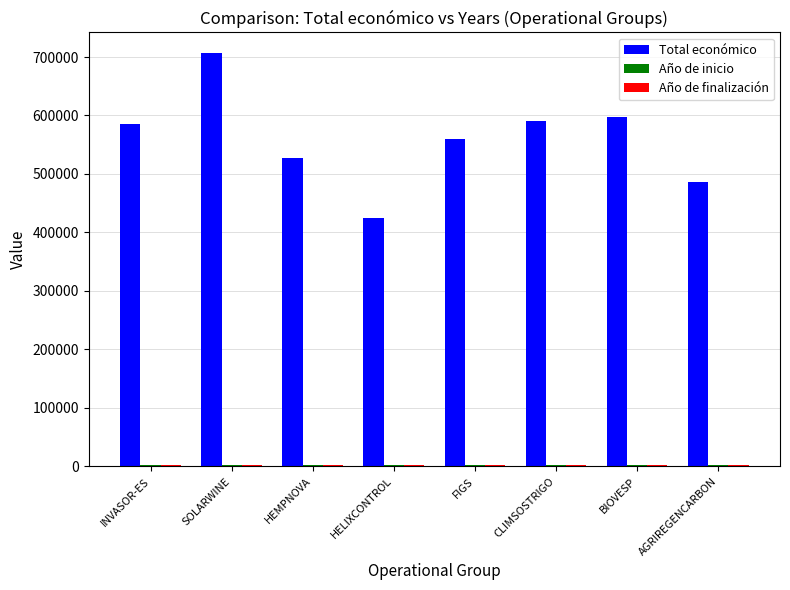

The Total económico series shows 742843 at HEMPNOVA. True or false?

False